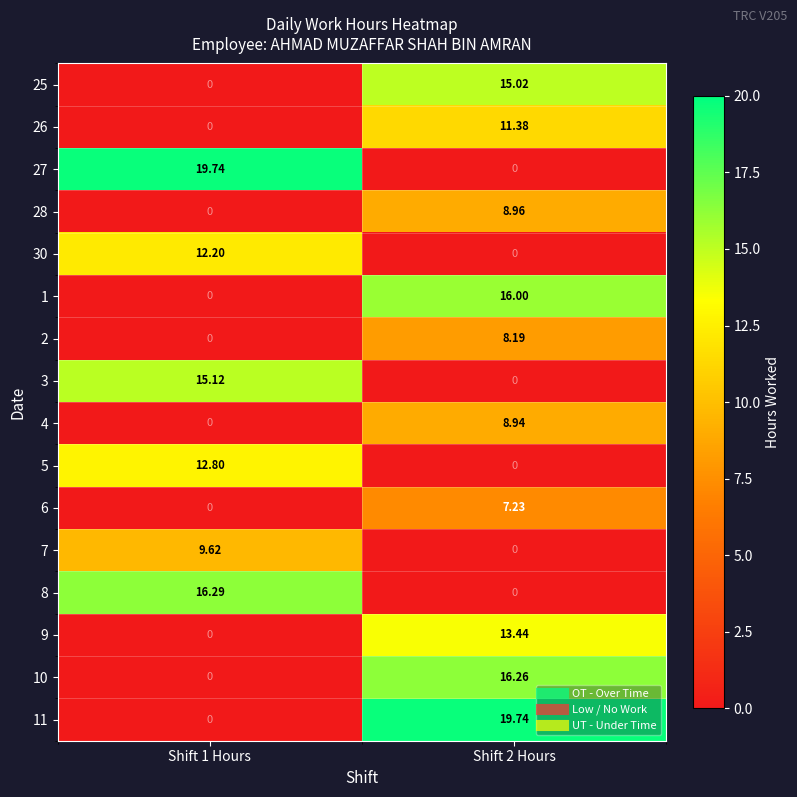

Is the value of 5 at Shift 2 Hours greater than the value of 10 at Shift 2 Hours?

No